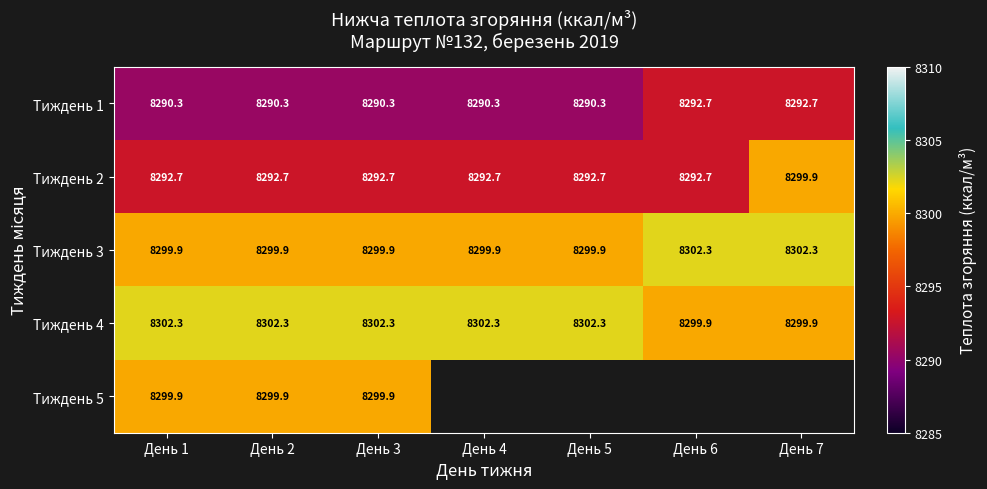

Is the value of Тиждень 2 at День 5 greater than the value of Тиждень 3 at День 6?

No